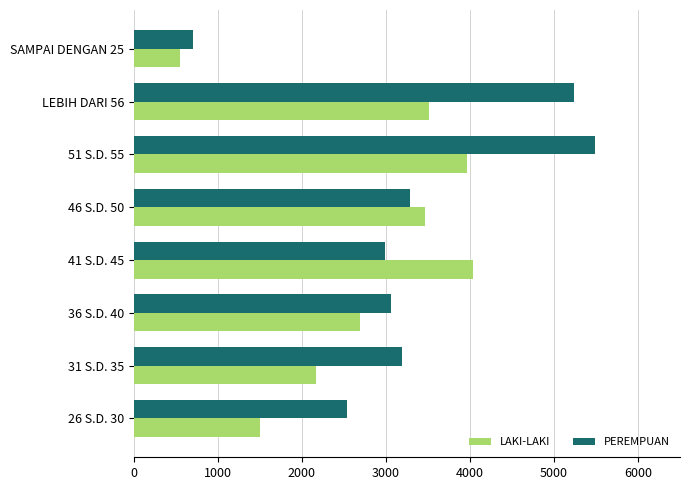

How many distinct data groups are displayed?

2